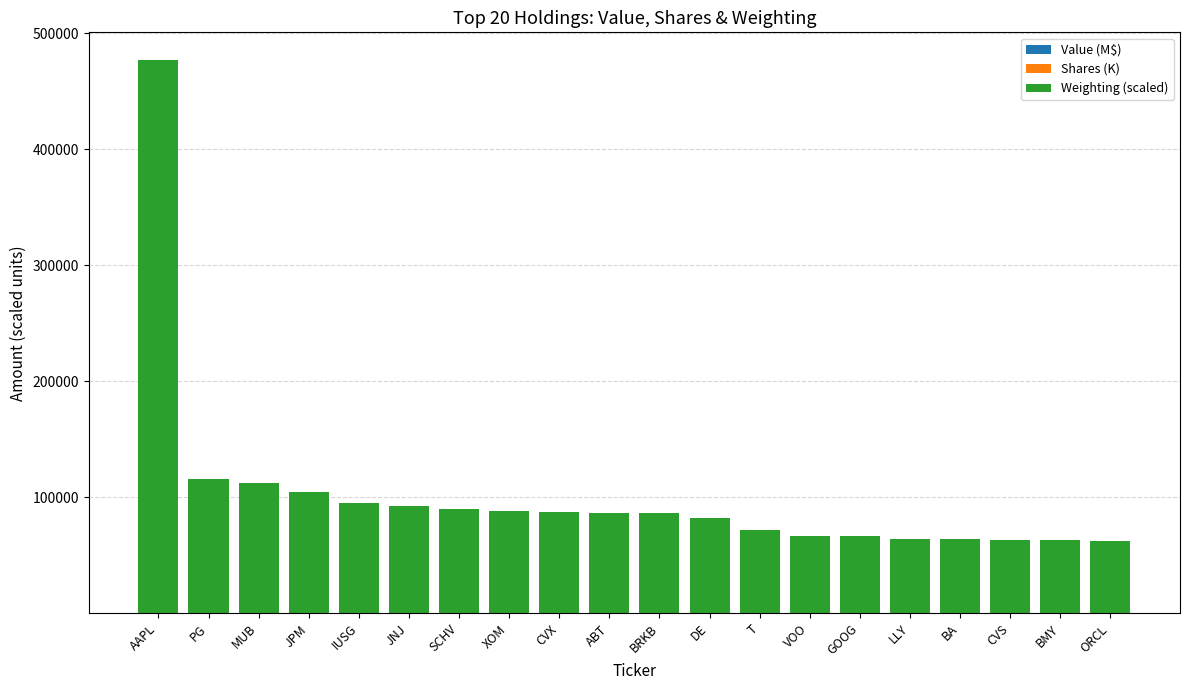

At which category is the sum across all series the highest?

AAPL